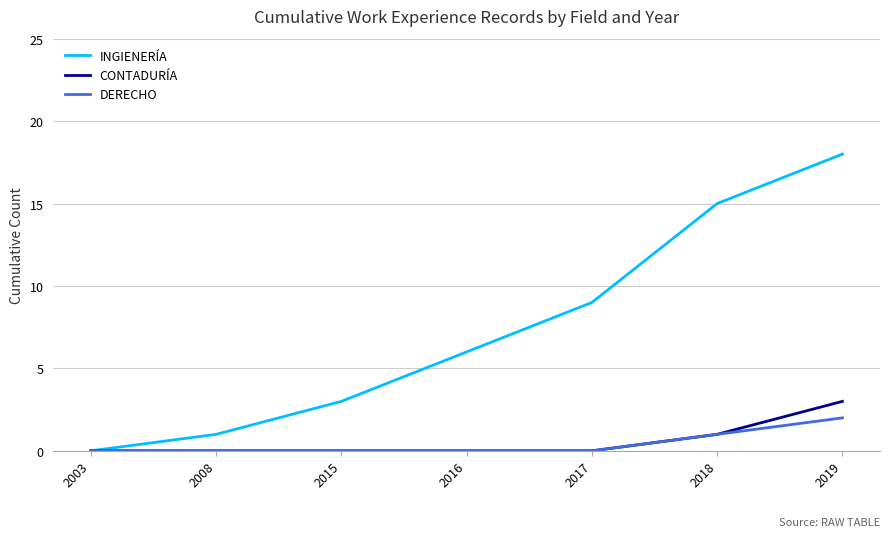

Rank the series by their maximum value, from highest to lowest.

INGIENERÍA, CONTADURÍA, DERECHO